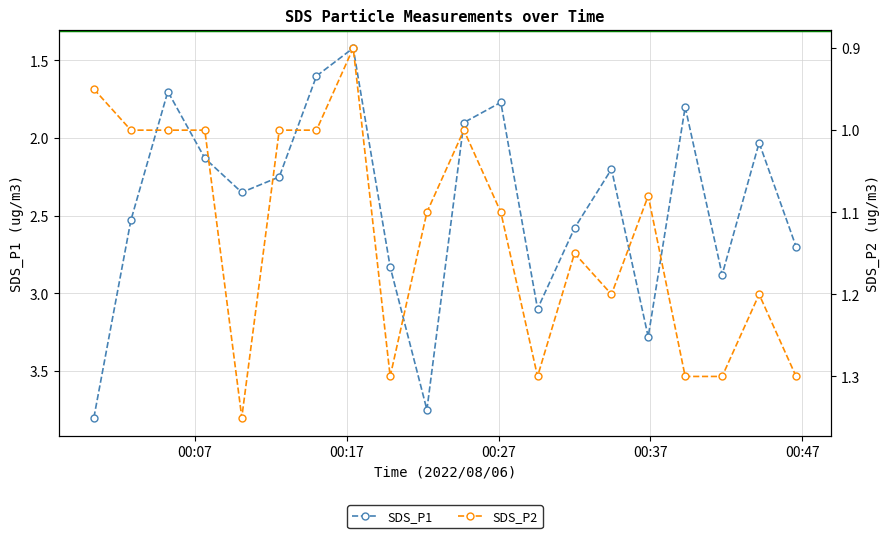

What is the highest value of the SDS_P2 series?

1.4